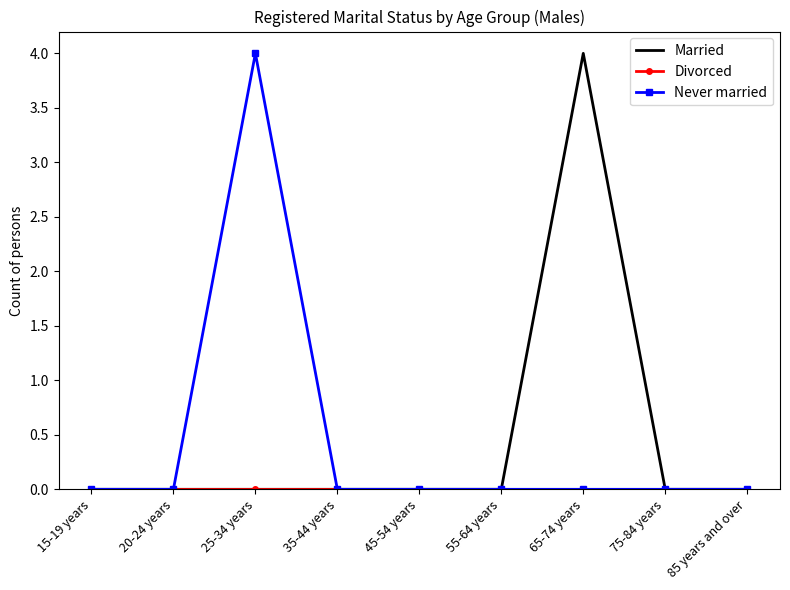

Which series changed the most between 25-34 years and 45-54 years?

Never married